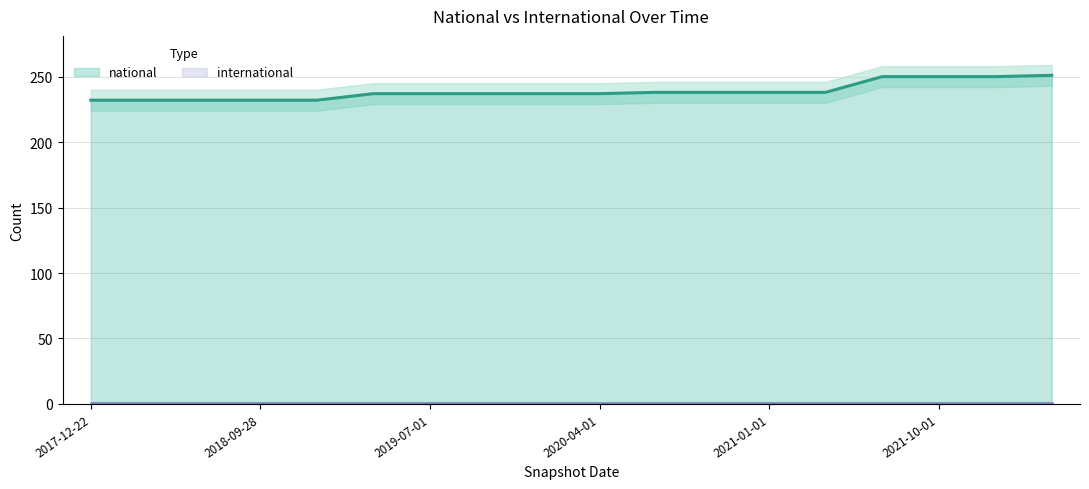

How many distinct data groups are displayed?

1